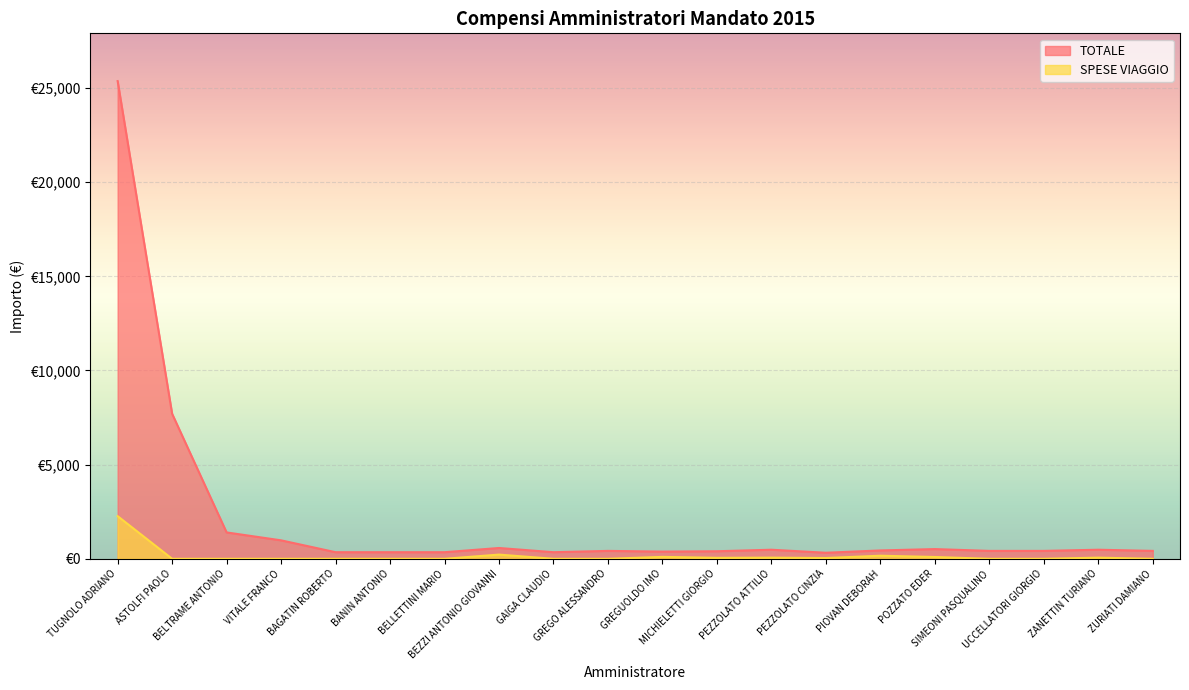

True or false: SPESE VIAGGIO has more than 2 points higher than both neighbors.

True